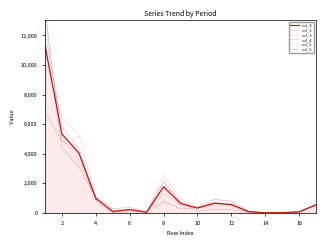

True or false: col_6 has a value of 2862 at 2.

False